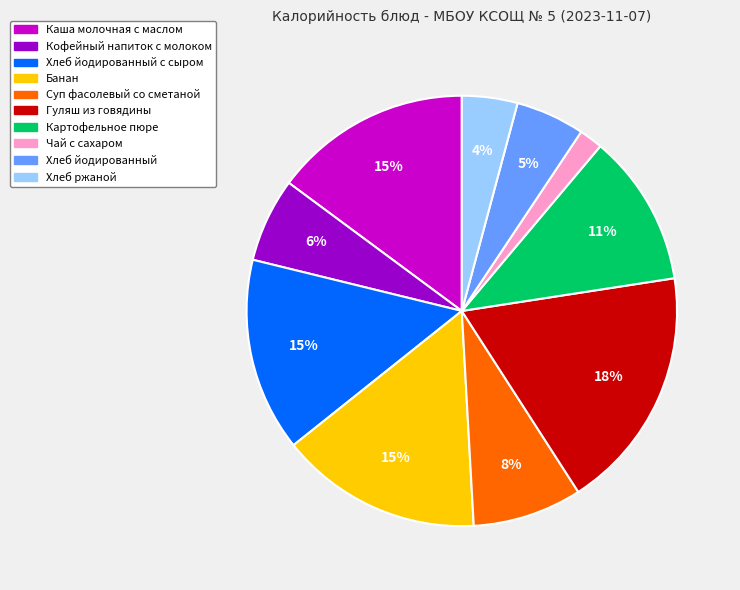

Does any single category account for the majority?

No